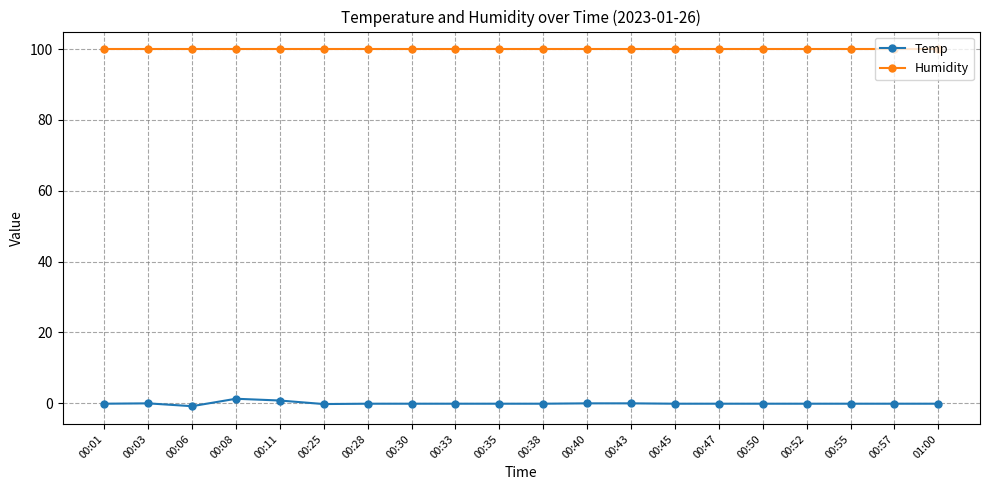

Rank the series by their average value, from lowest to highest.

Temp, Humidity